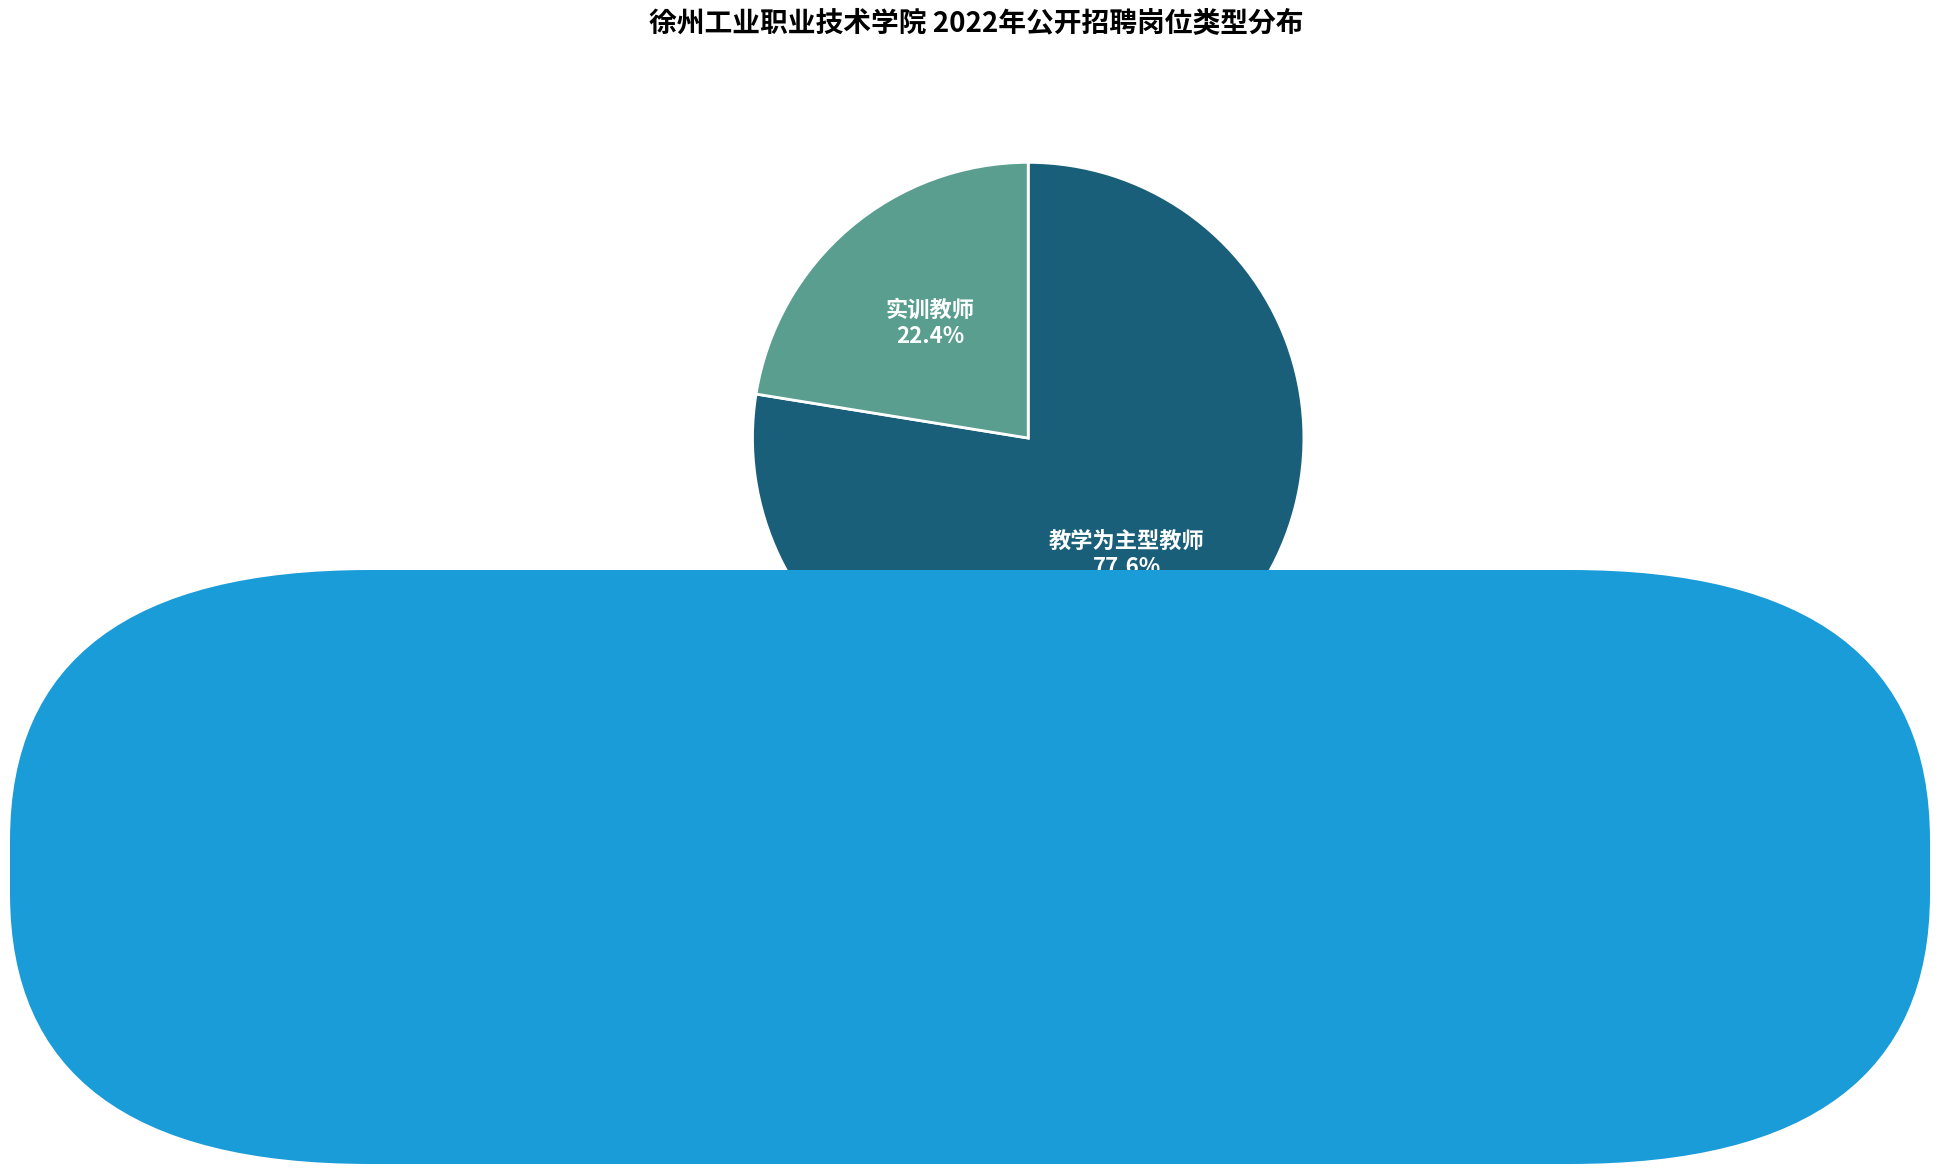

Is there any slice that represents more than half of the pie?

Yes